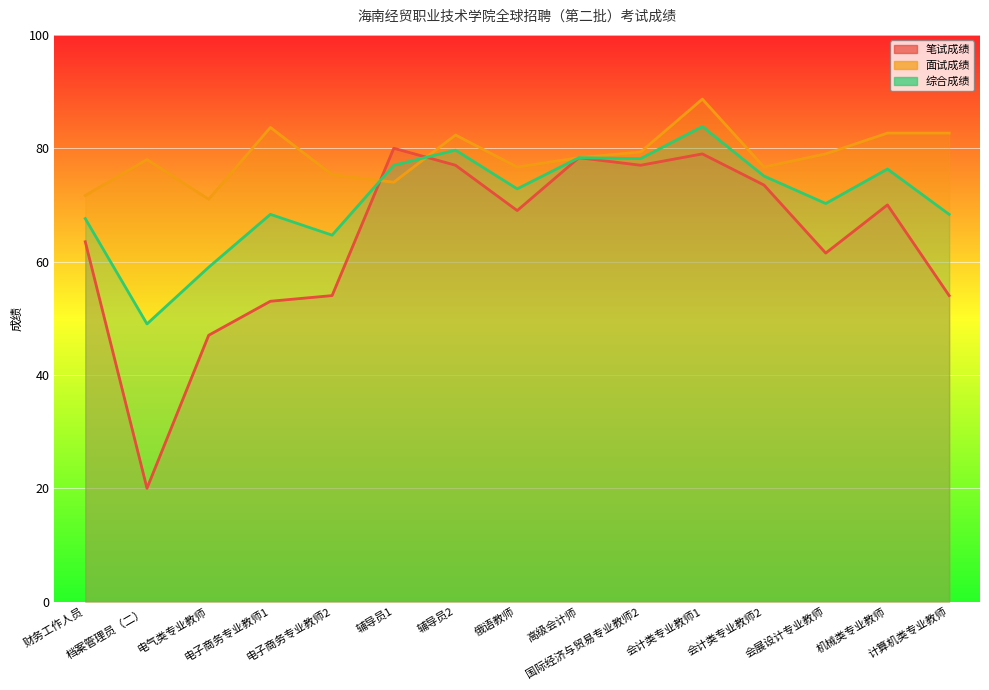

List the series in order of their peak value, lowest first.

笔试成绩, 综合成绩, 面试成绩